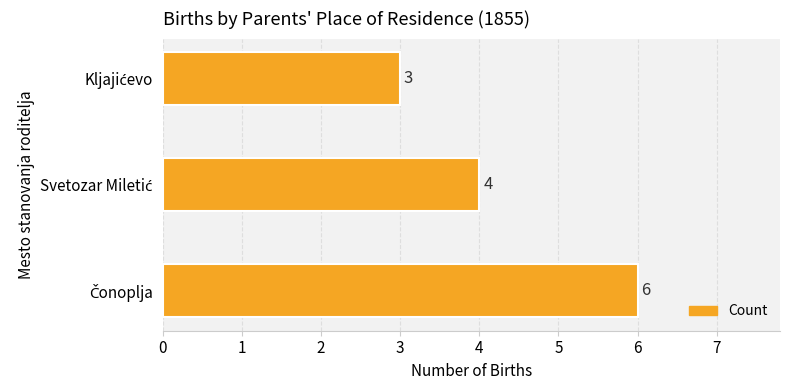

Reading top to bottom, what are all the values shown in this chart?

3	4	6